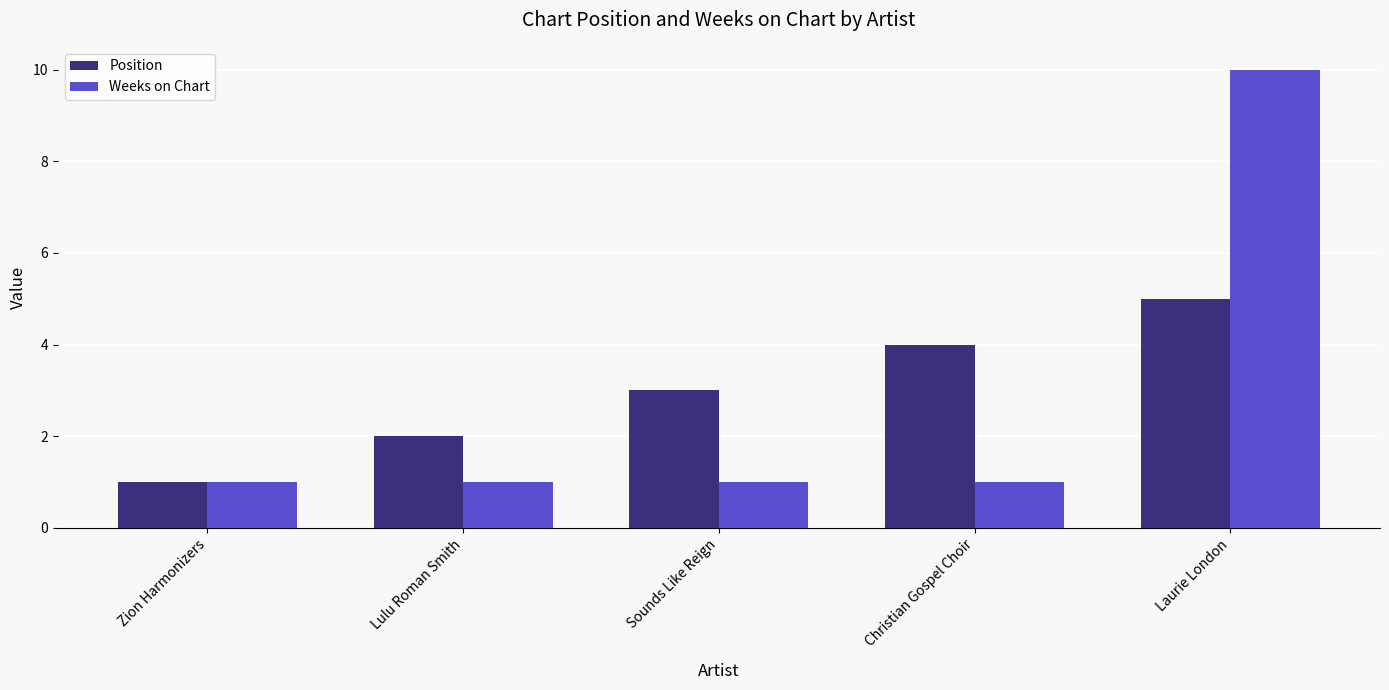

What is the difference between the maximum and minimum values in the Weeks on Chart series?

9